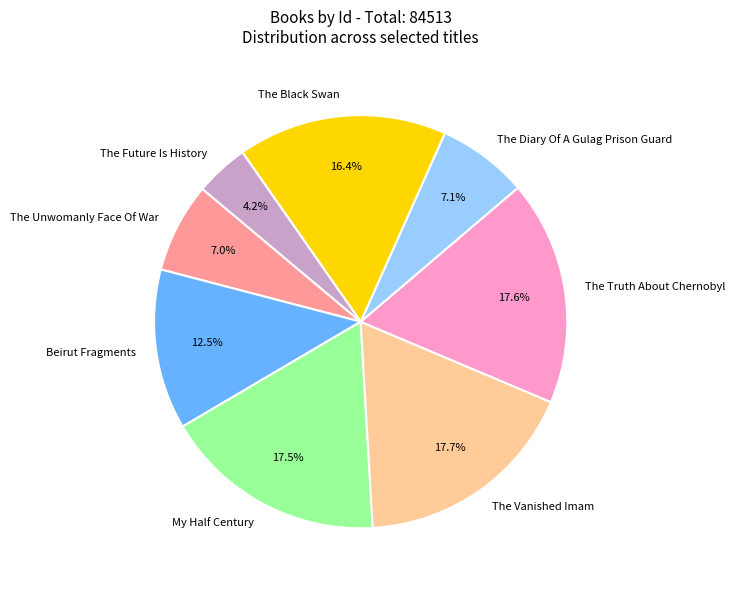

What is the smallest slice in the pie chart?

The Future Is History